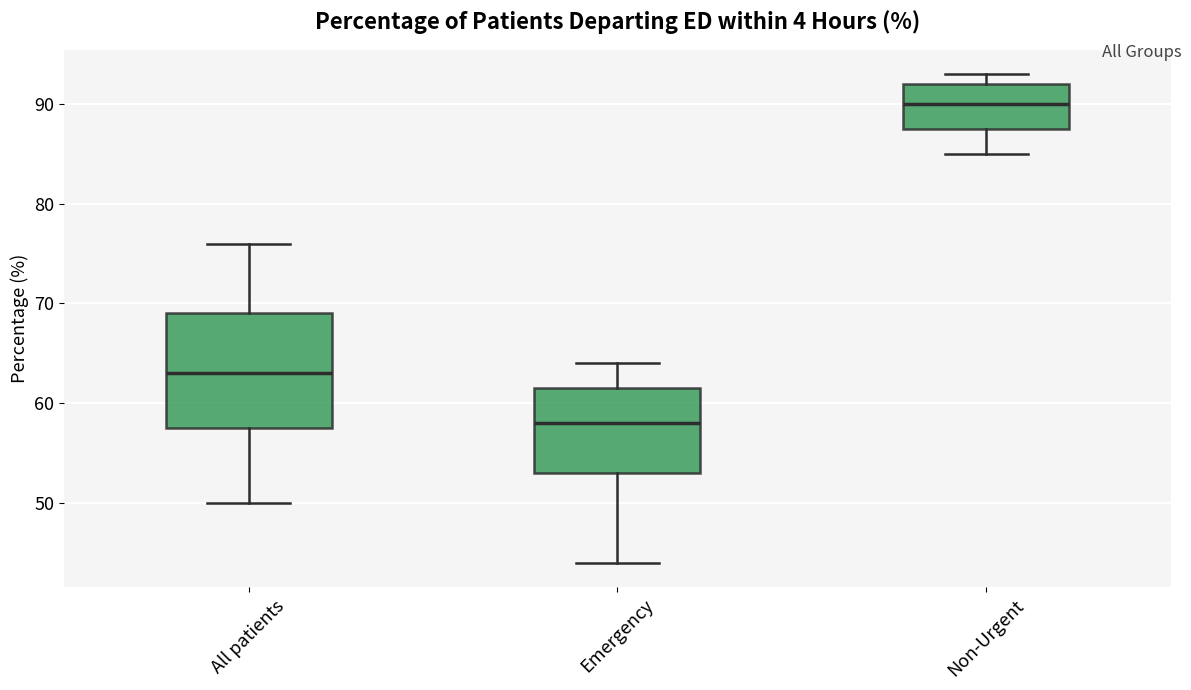

Which box's median line is the lowest?

Emergency